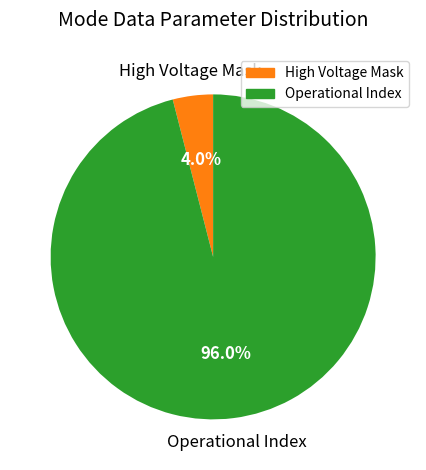

Is there a majority slice in this chart?

Yes